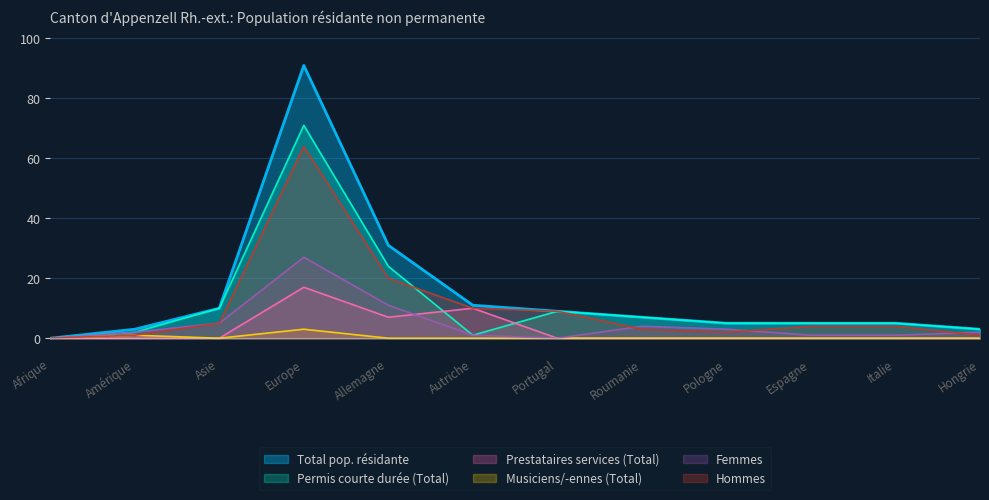

What is the average value of the Permis courte durée (Total) series?

12